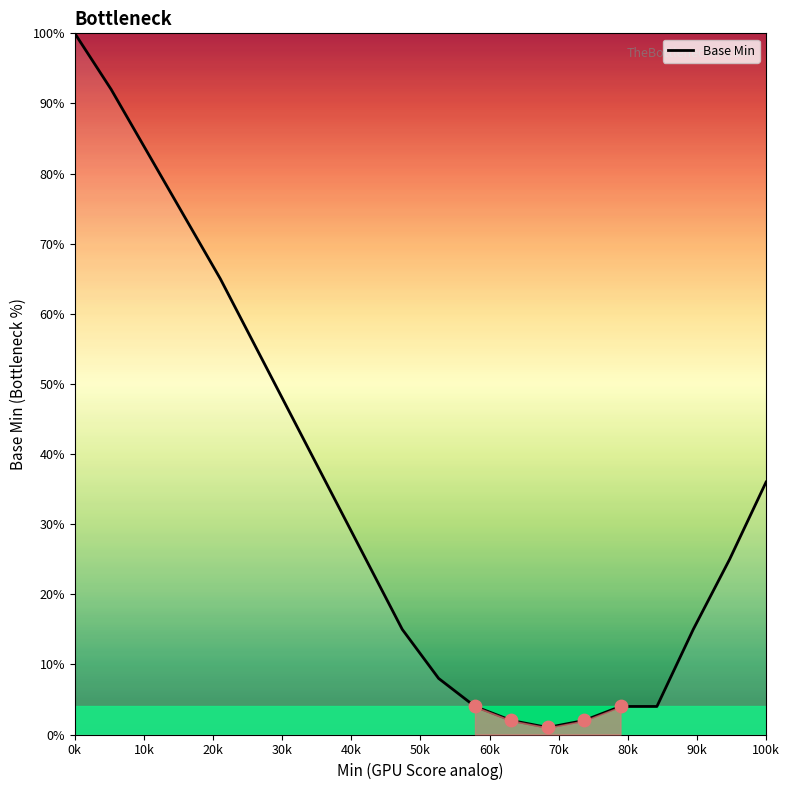

What is the difference between the maximum and minimum values?

99